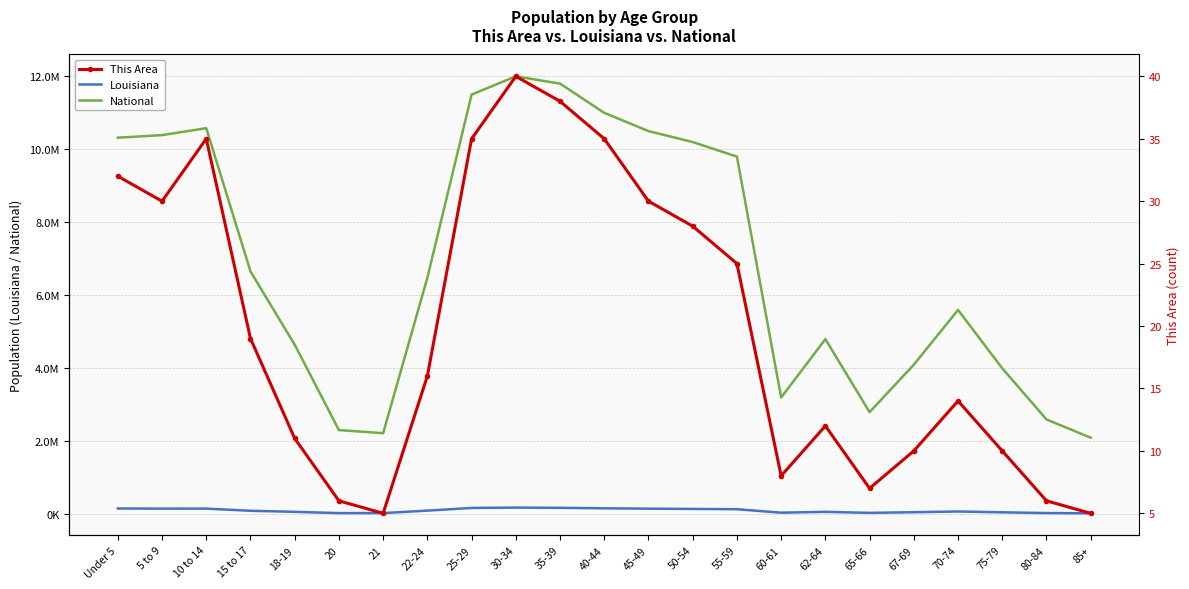

What is the difference between the maximum and minimum values in the National series?

9900000